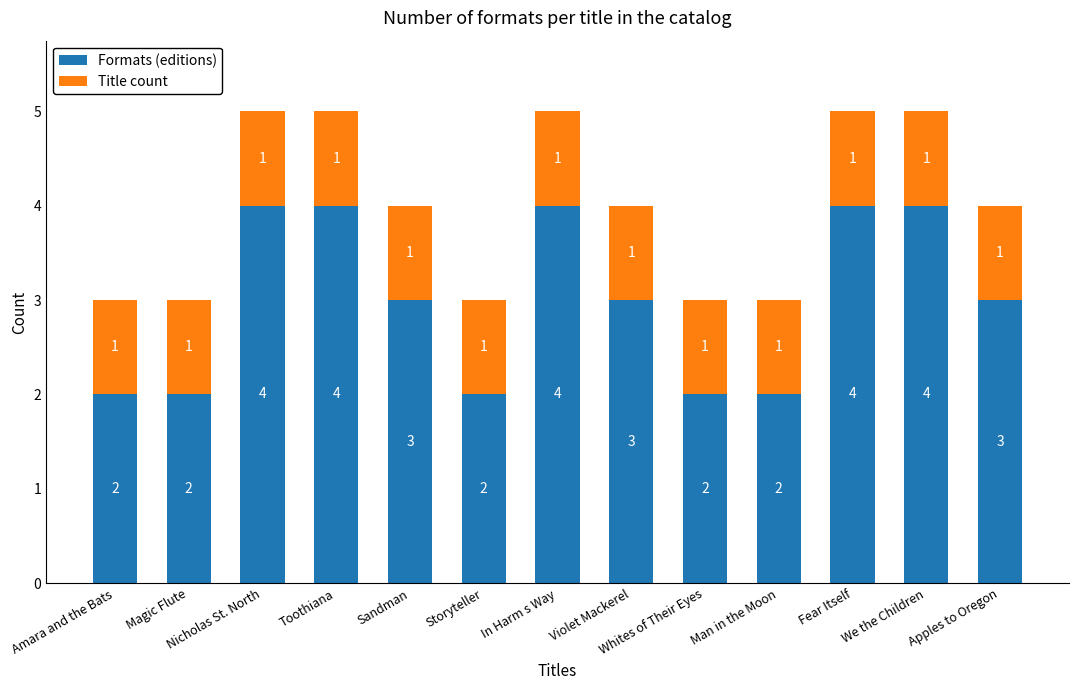

What is the sum of all Formats (editions) values?

39